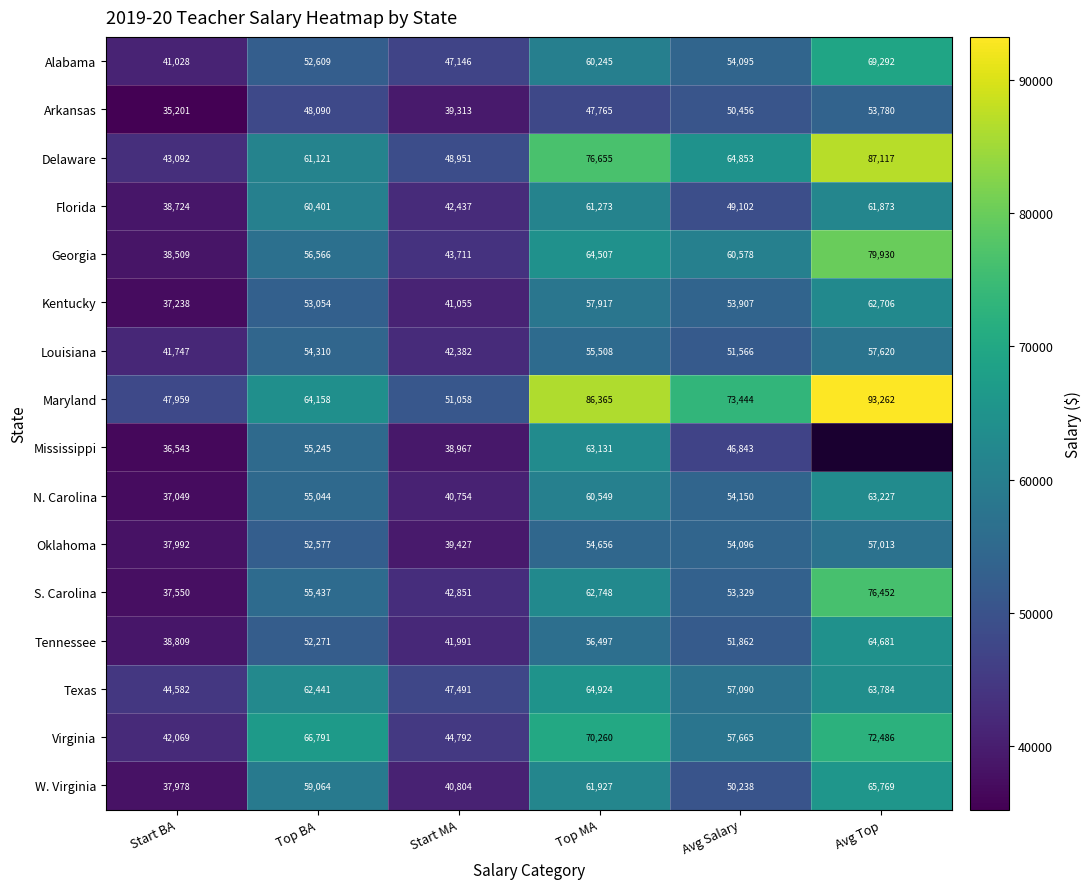

At which category is the sum across all series the highest?

Top MA